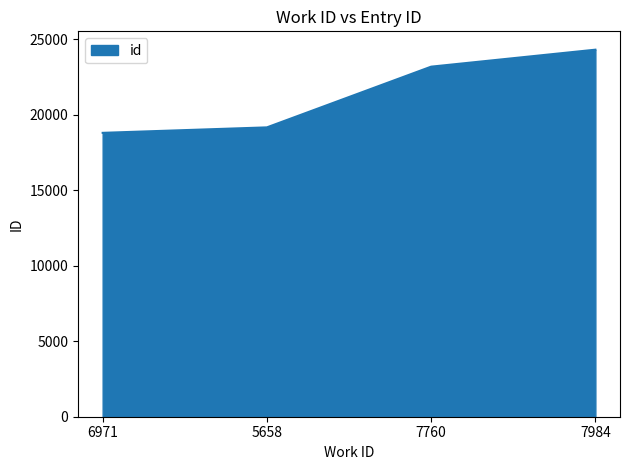

Is it true that the value at 7760 is 23173?

True